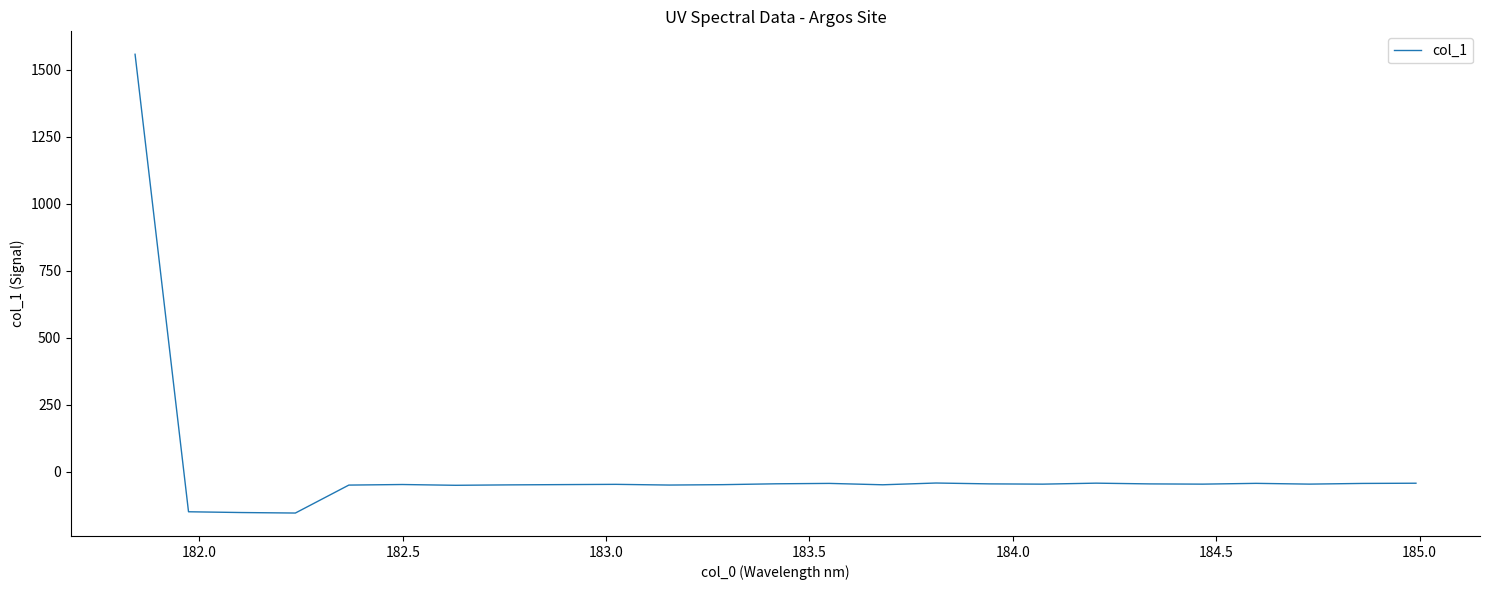

What is the maximum value shown in the chart?

1557.4